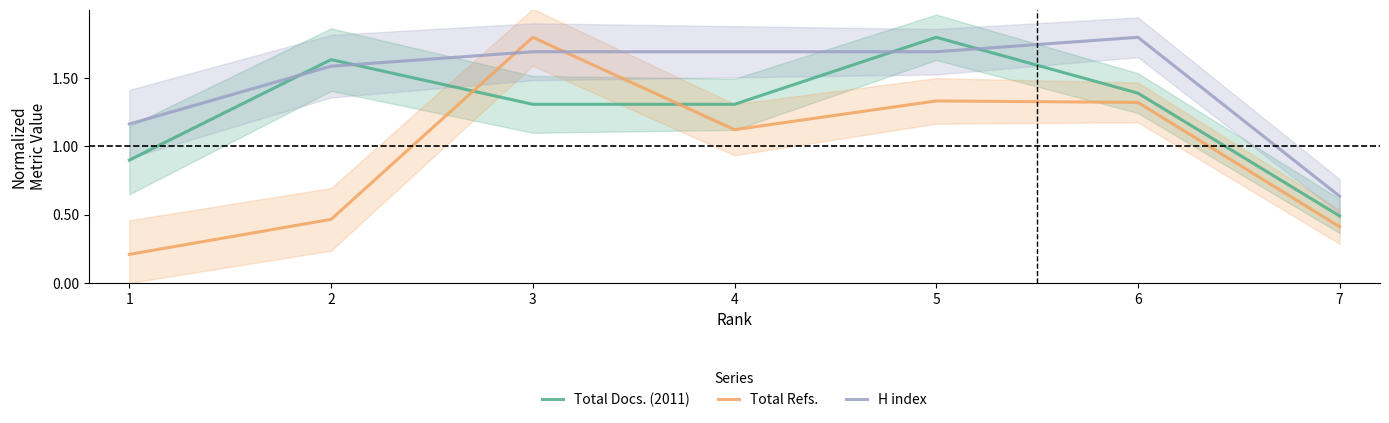

Where is Total Refs. nearest to the value 1?

4